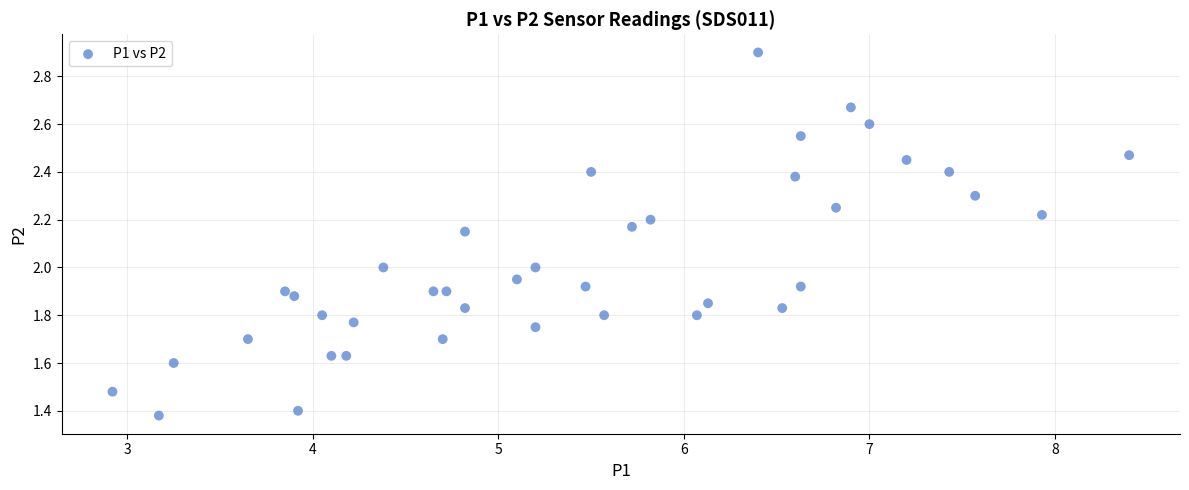

What is the range of X values (max minus min)?

5.5